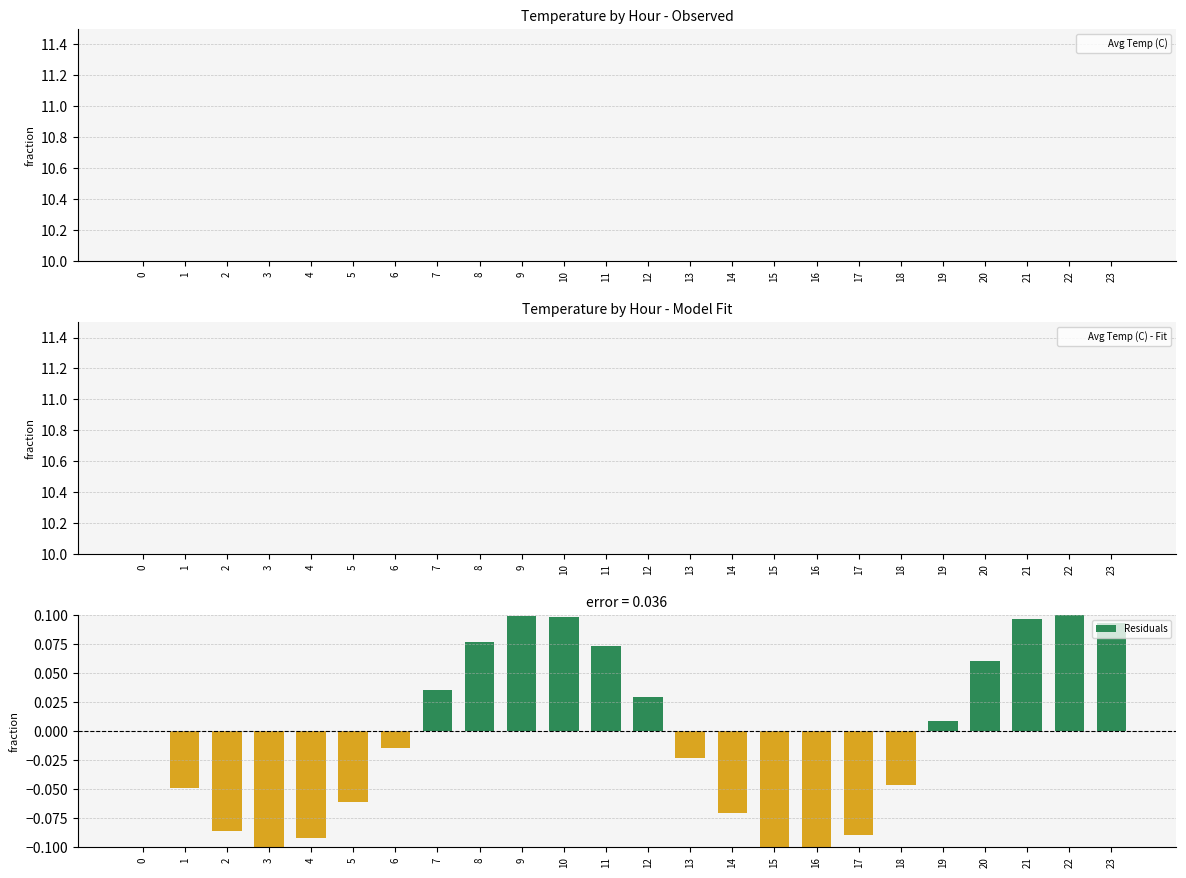

True or false: Avg Temp (C) has a value of 10.4 at 0.

True